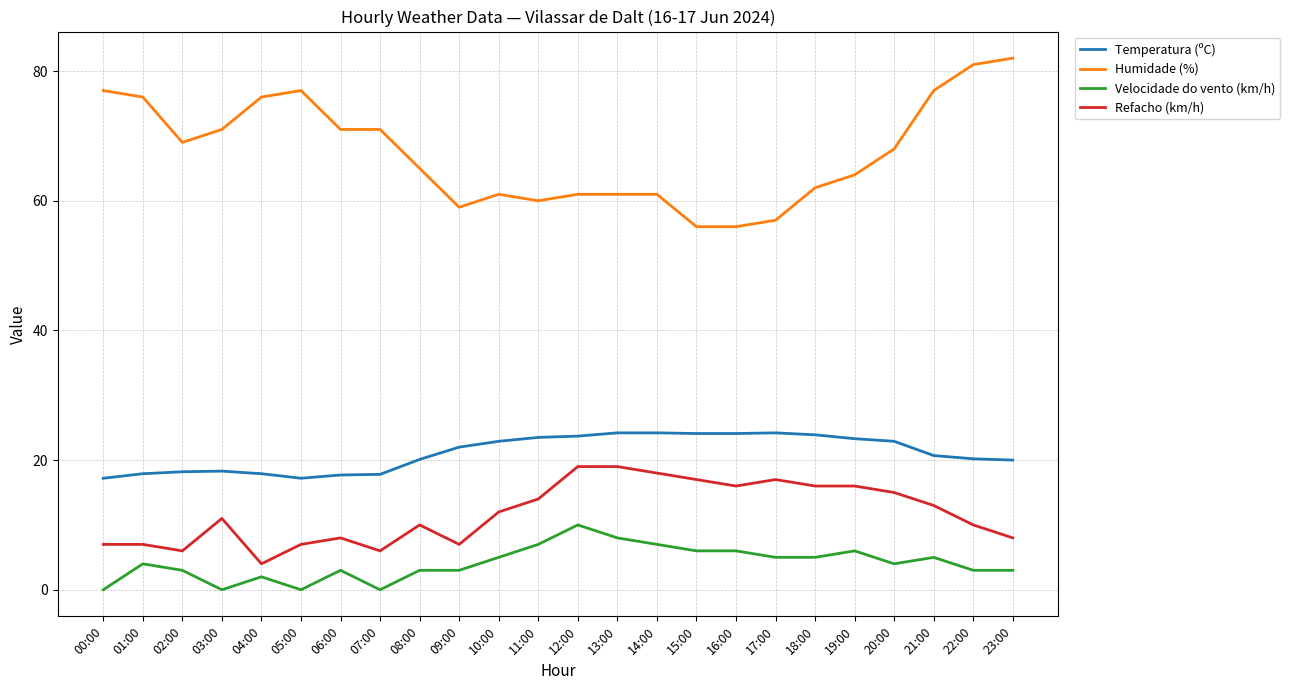

What is the minimum value for Humidade (%)?

56.0